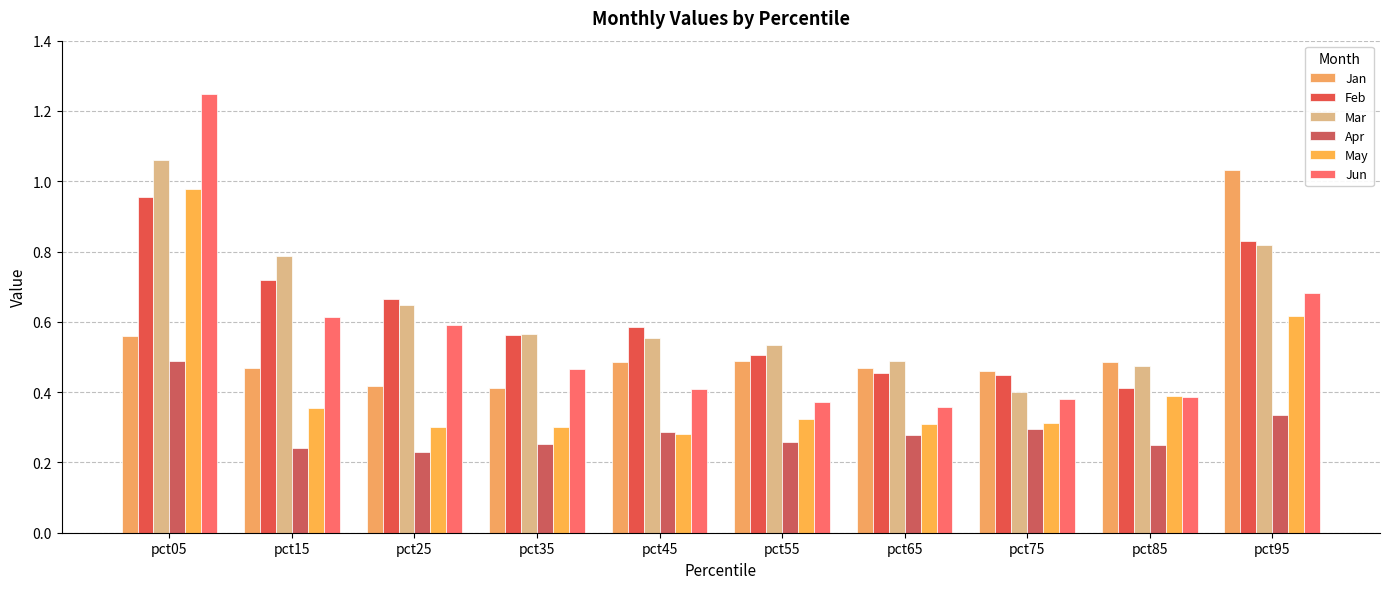

What is the approximate value of Jan at pct75?

0.5